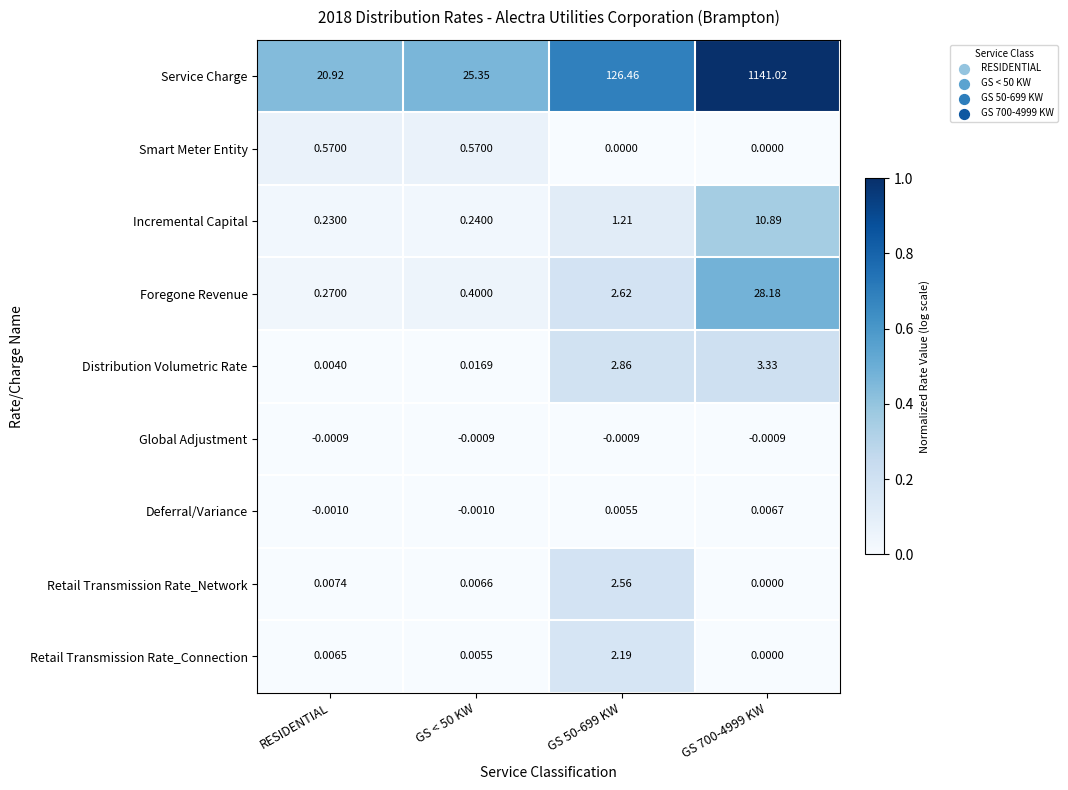

List the series in order of their peak value, highest first.

Service Charge, Foregone Revenue, Incremental Capital, Distribution Volumetric Rate, Retail Transmission Rate_Network, Retail Transmission Rate_Connection, Smart Meter Entity, Deferral/Variance, Global Adjustment